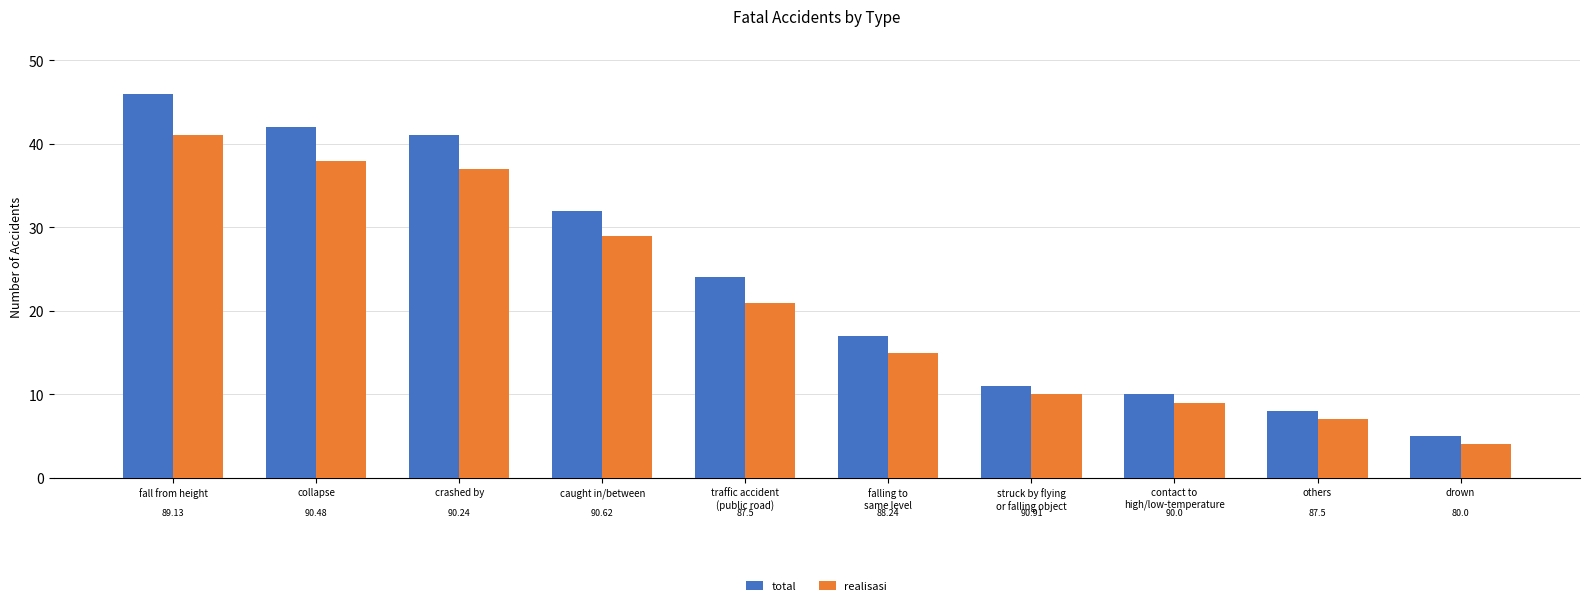

What is the difference between the realisasi values at contact to
high/low-temperature and traffic accident
(public road)?

12